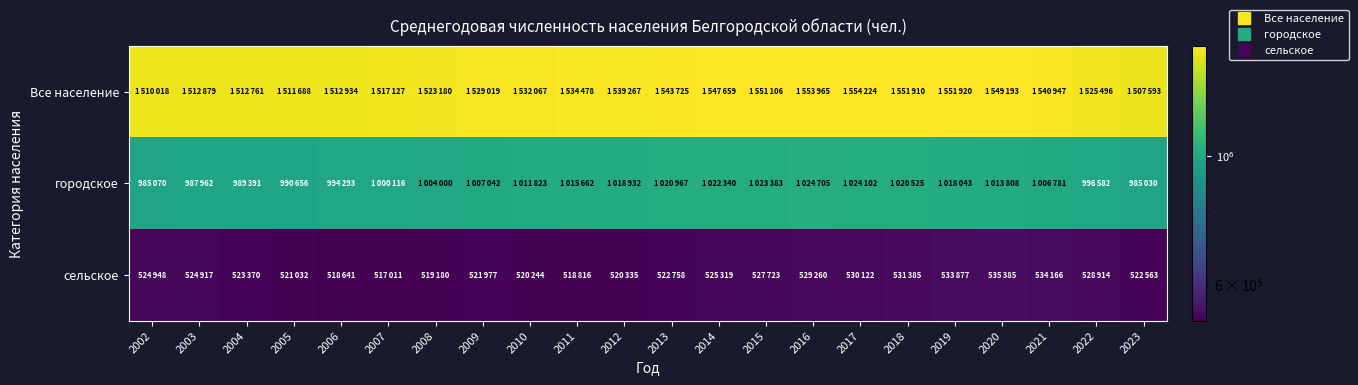

At how many categories does at least one series exceed 1394233?

22